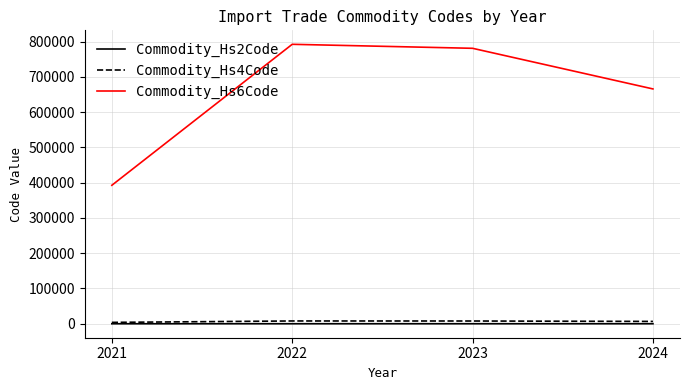

What is the maximum value for Commodity_Hs6Code?

792397.0